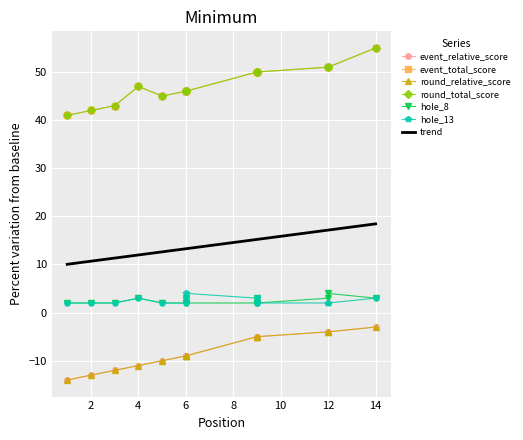

True or false: event_relative_score has more than 0 points higher than both neighbors.

False